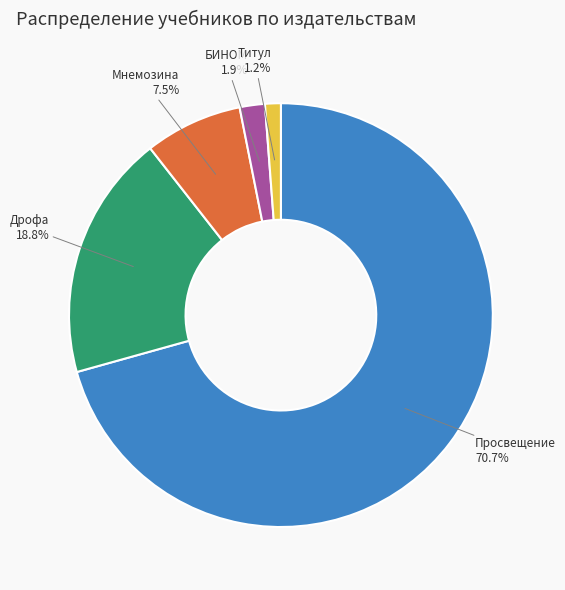

To the nearest percent, what is the average slice percentage?

20%